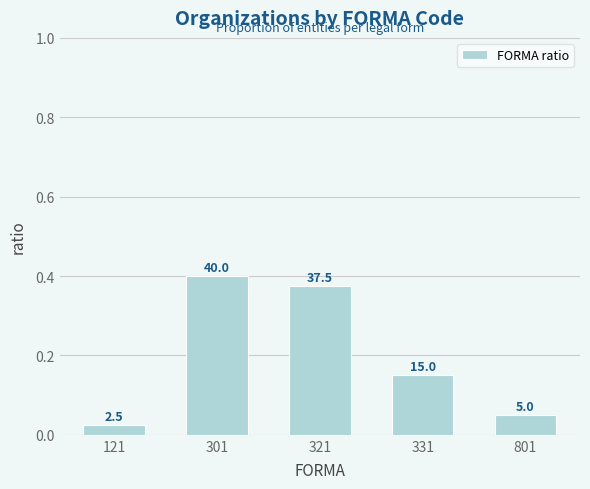

Rank the categories by value from highest to lowest.

301, 321, 331, 801, 121